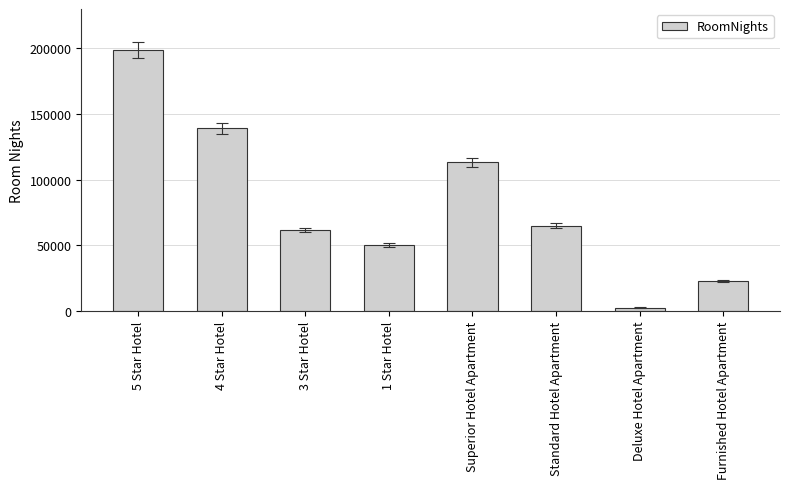

Rank the categories by value from lowest to highest.

Deluxe Hotel Apartment, Furnished Hotel Apartment, 1 Star Hotel, 3 Star Hotel, Standard Hotel Apartment, Superior Hotel Apartment, 4 Star Hotel, 5 Star Hotel